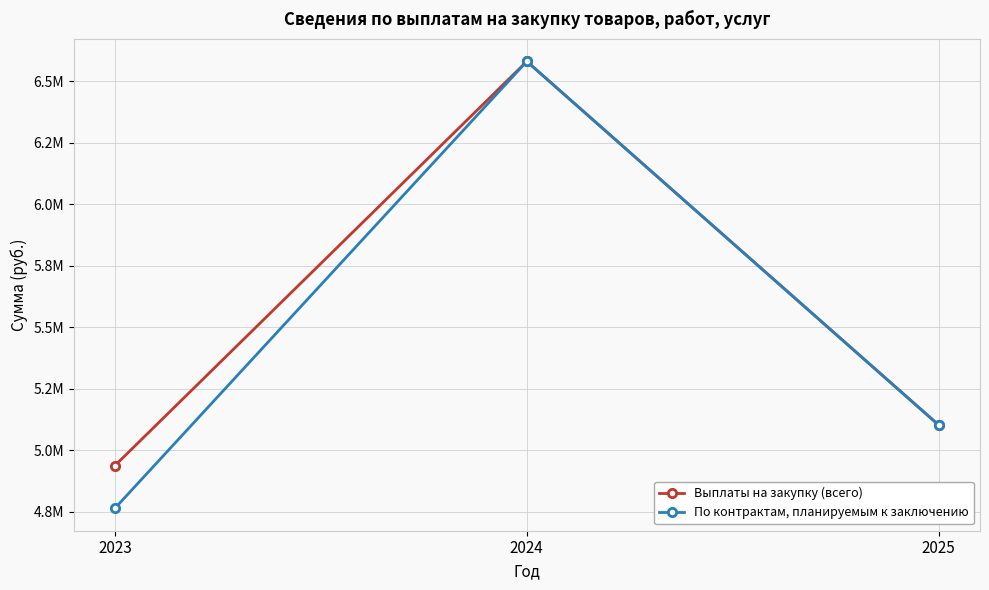

What is the minimum value for По контрактам, планируемым к заключению?

4764527.0